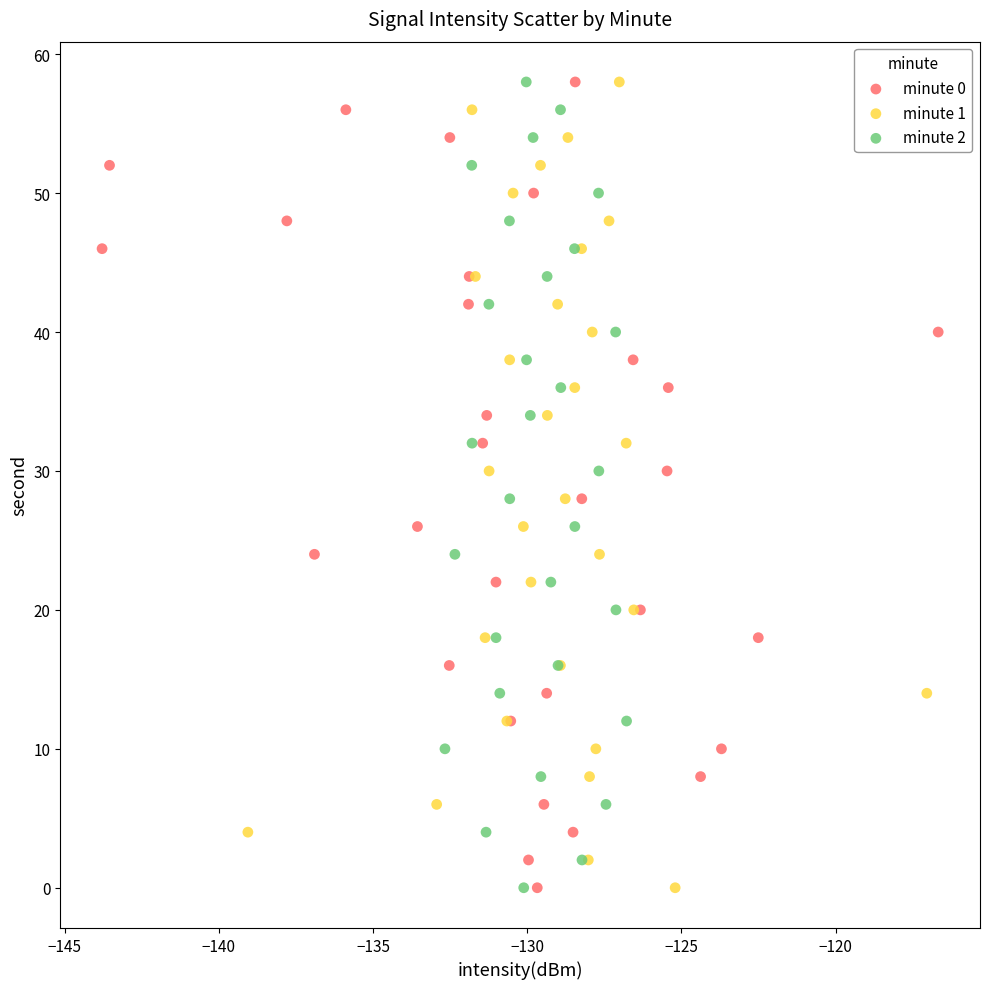

What are all the series names shown in the legend?

minute 0, minute 1, minute 2